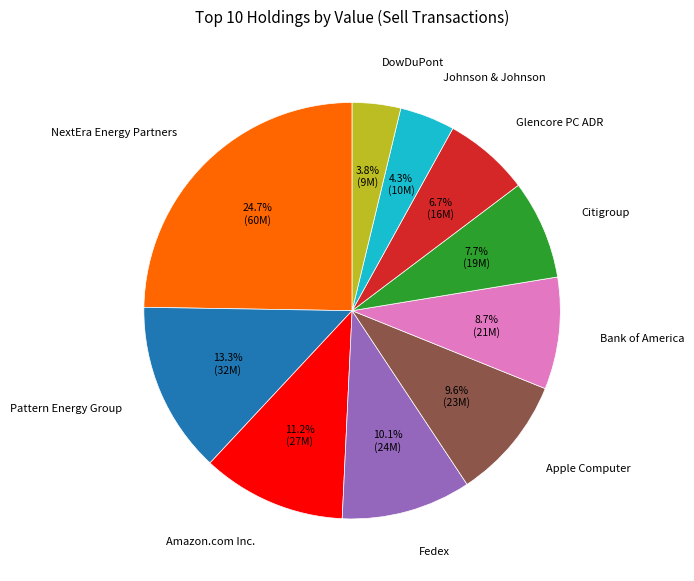

Is the sum of Glencore PC ADR and Pattern Energy Group greater than half?

No